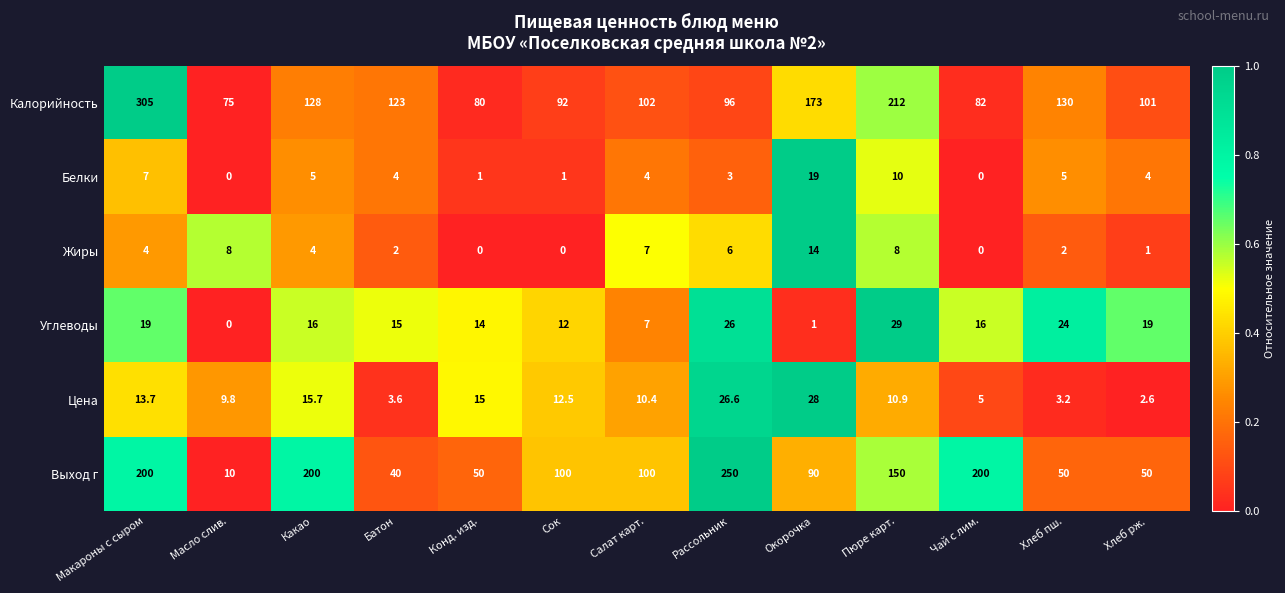

At which label does Цена first exceed 10?

Макароны с сыром